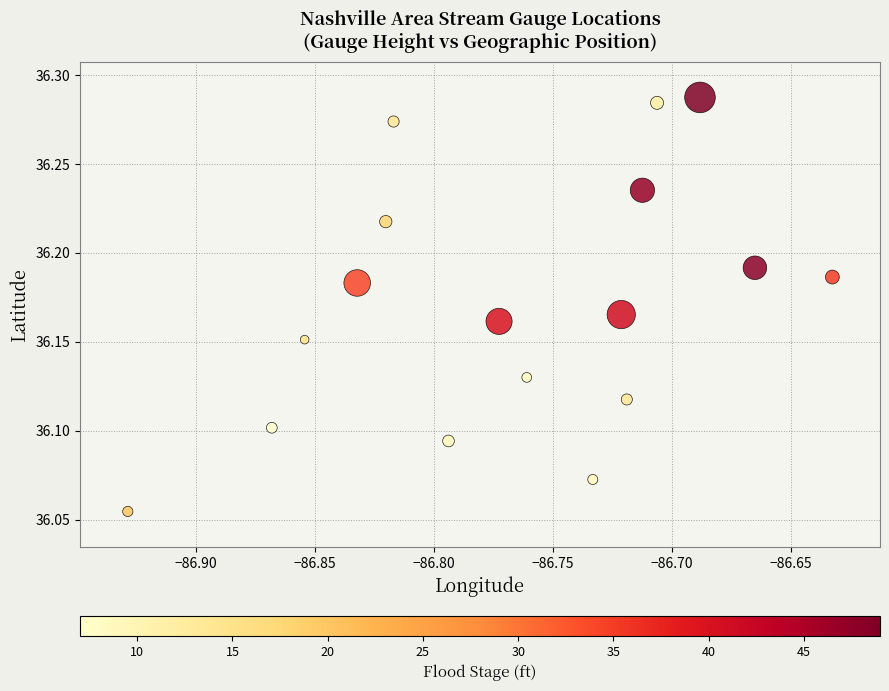

What is the range of X values (max minus min)?

0.3